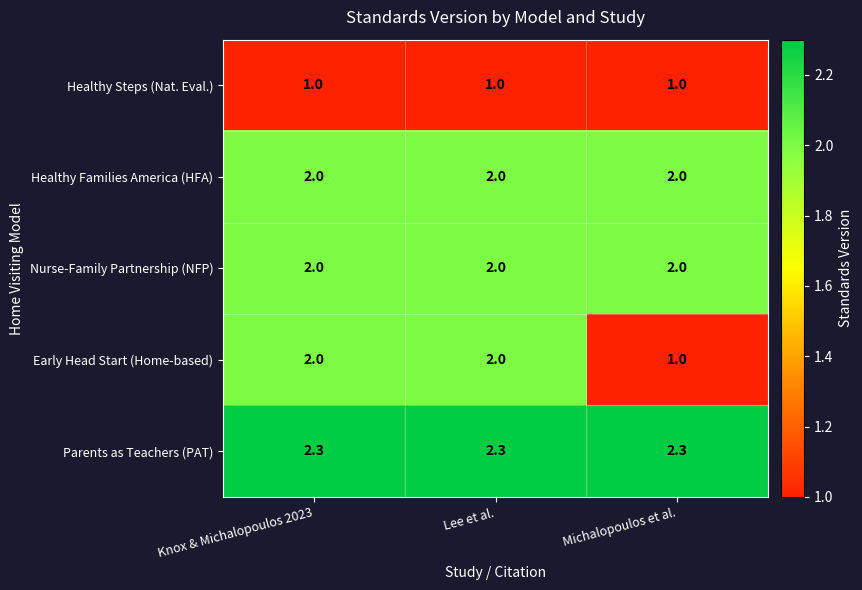

Which series has the widest spread of values?

Early Head Start (Home-based)